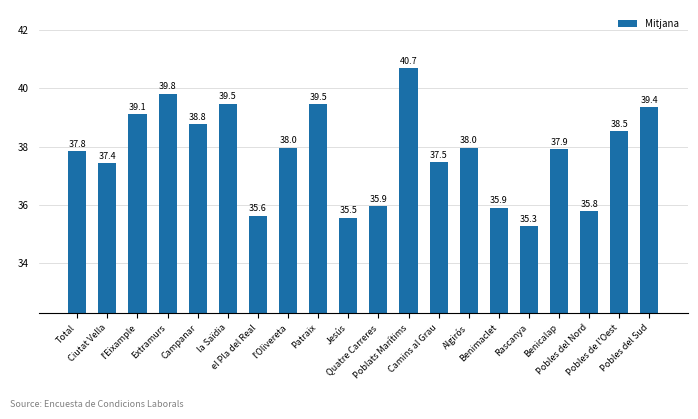

What is the value of the 5th bar from the left?

38.8